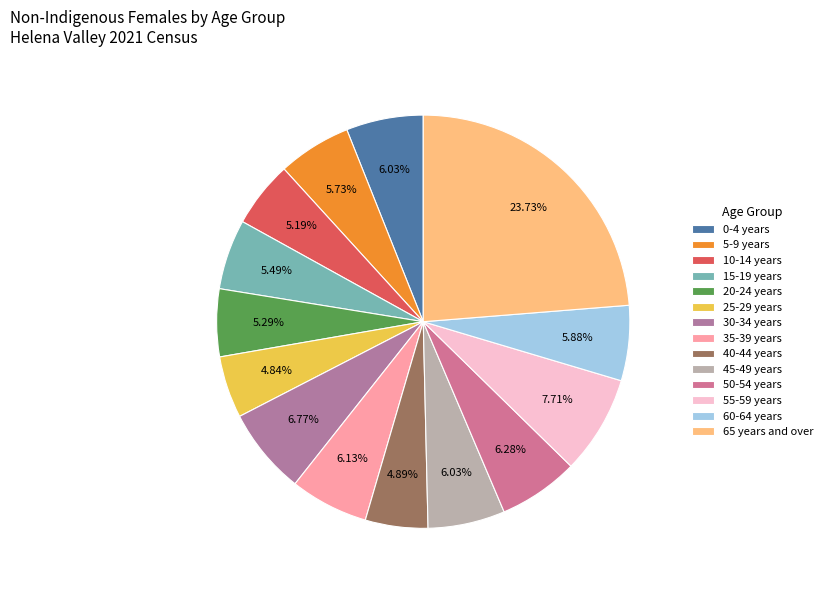

To the nearest percent, what percentage of the pie is 50-54 years?

6%